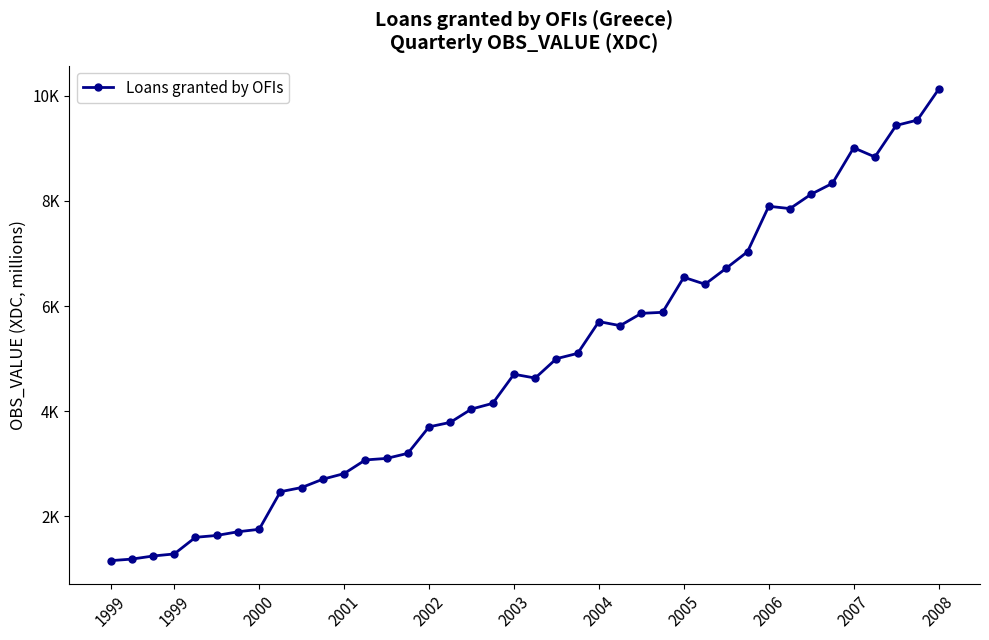

Is this an area chart (filled region under the line)?

No